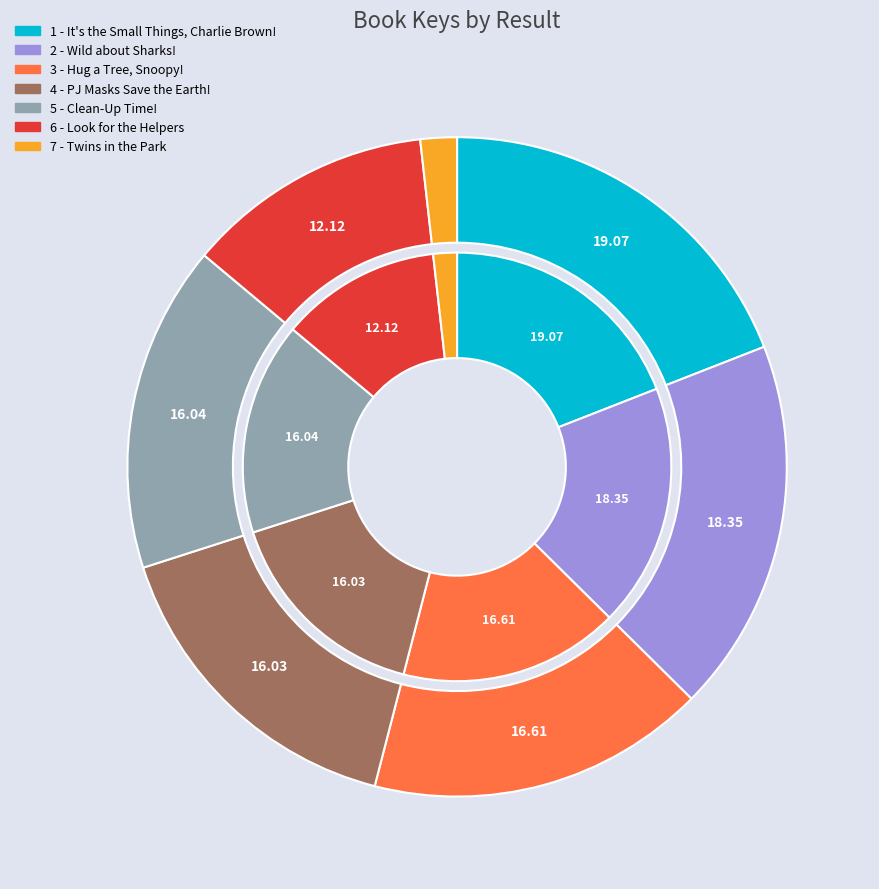

How many slices are in this pie chart?

7